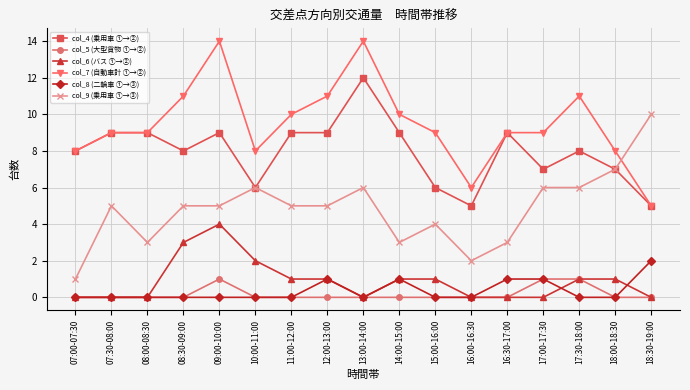

What is the difference between the maximum and minimum values in the col_8 (二輪車 ①→③) series?

2